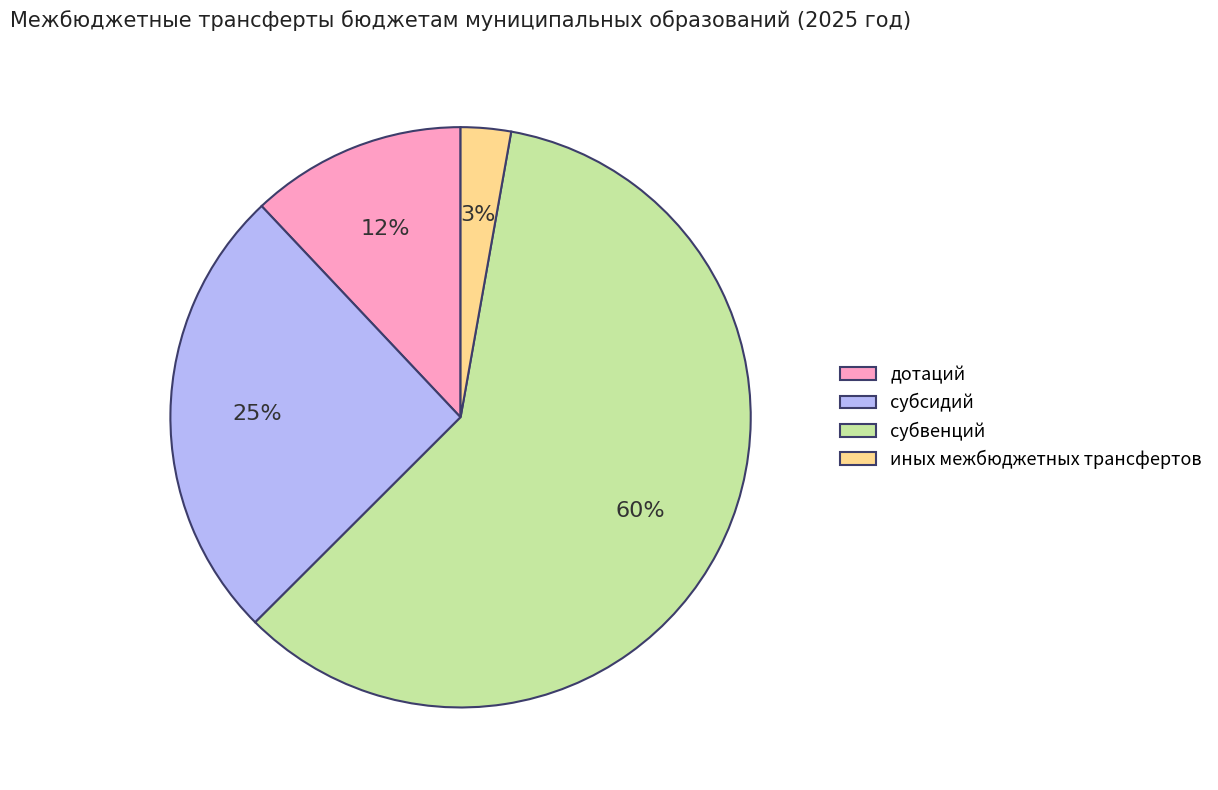

To the nearest percent, what portion does иных межбюджетных трансфертов represent?

3%